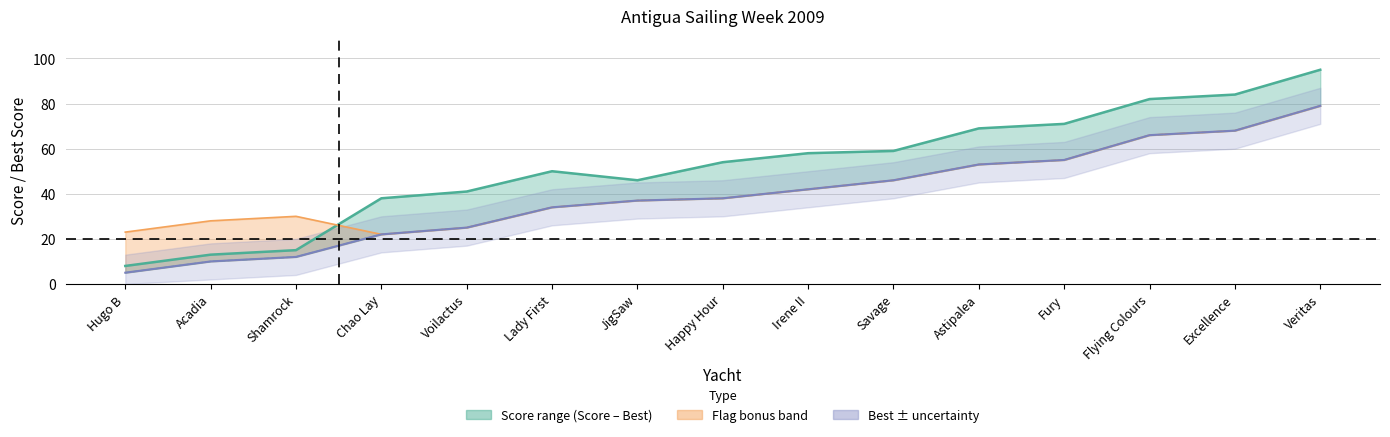

True or false: the data shows 69 at Astipalea.

True